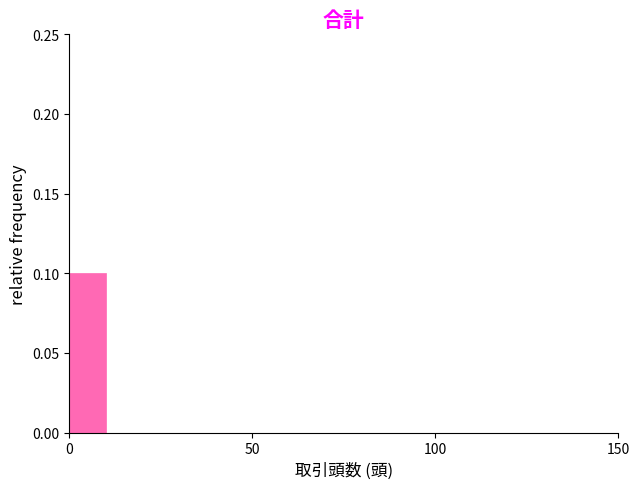

Read against the x-axis, roughly where is the centre of the tallest bar?

5